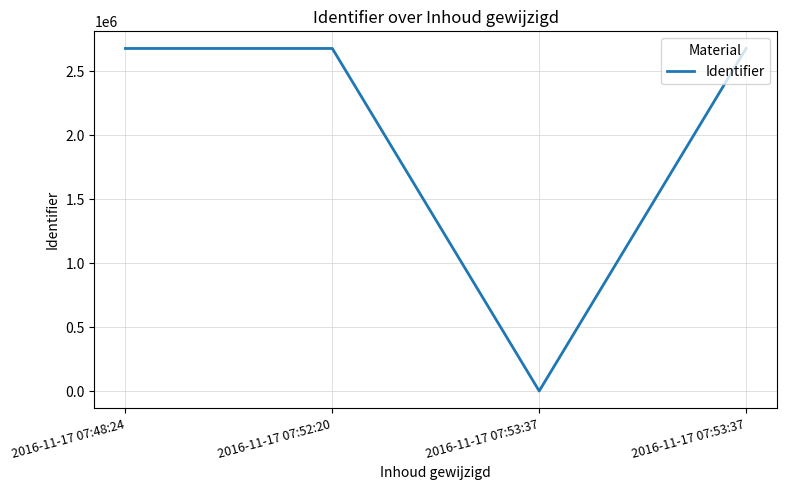

Reading right to left, list all the values displayed in this chart.

2677092	0	2677091	2677065